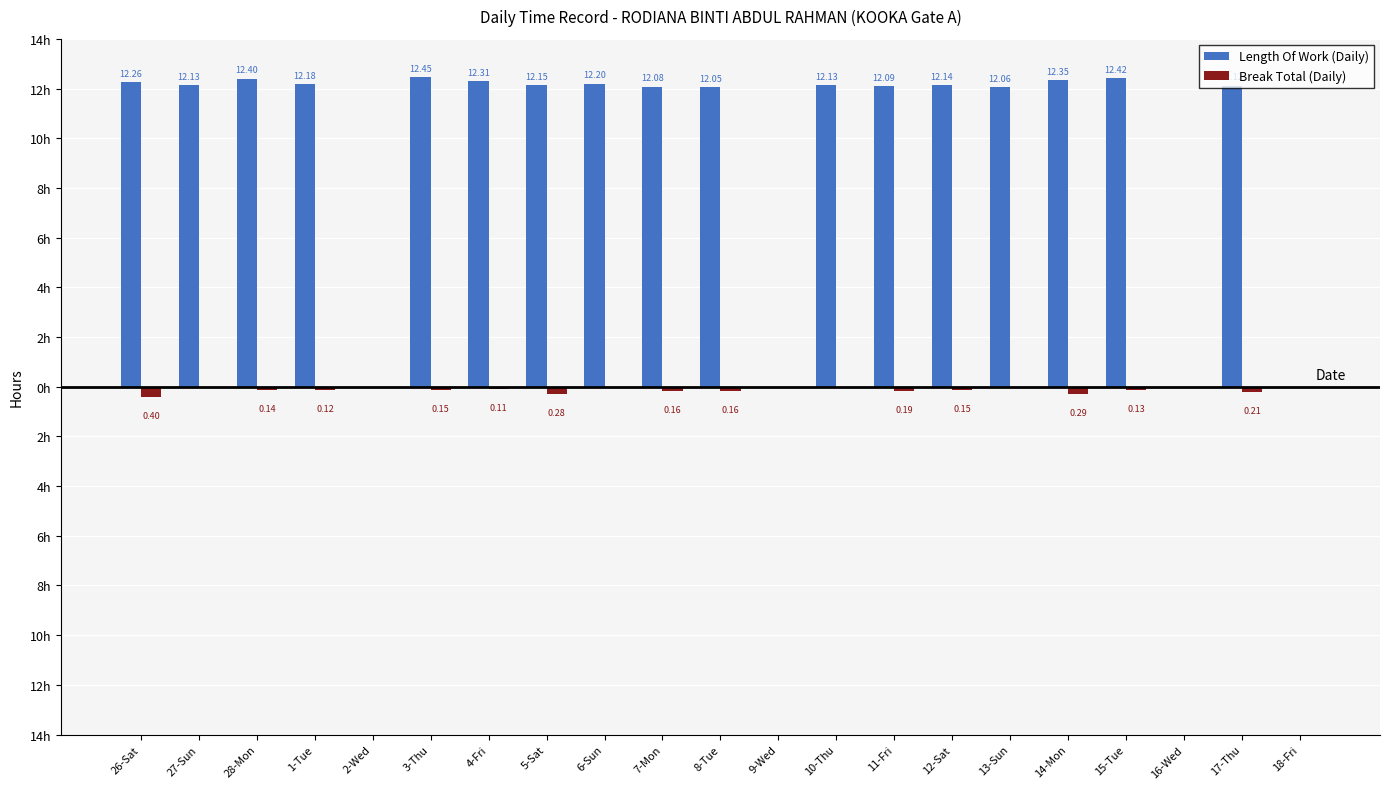

What are all the series names shown in the legend?

Length Of Work (Daily), Break Total (Daily)